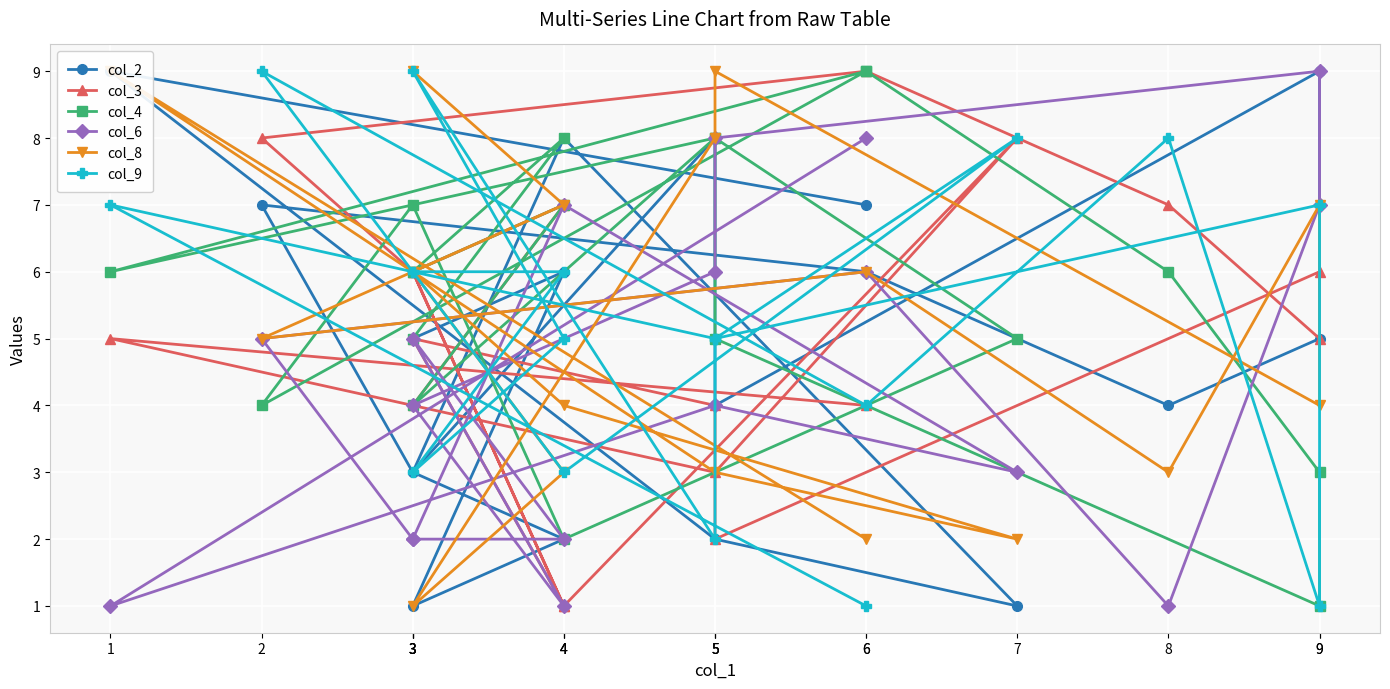

Reading left to right, extract all data points from this chart.

col_2: 3=5	4=6	3=1	4=2	3=3	5=8	5=4	9=9	9=5	8=4	6=6	2=7	3=3	4=8	7=1	5=2	1=9	6=7
col_3: 3=4	4=7	3=6	4=1	3=5	5=4	5=2	9=6	9=5	8=7	6=9	2=8	3=6	4=1	7=8	5=3	1=5	6=4
col_4: 3=5	4=8	3=6	4=7	3=4	5=8	5=5	9=1	9=3	8=6	6=9	2=4	3=7	4=2	7=5	5=8	1=6	6=9
col_6: 3=2	4=2	3=5	4=1	3=4	5=6	5=8	9=9	9=7	8=1	6=6	2=5	3=2	4=7	7=3	5=4	1=1	6=8
col_8: 3=9	4=7	3=6	4=3	3=1	5=8	5=9	9=4	9=7	8=3	6=6	2=5	3=6	4=4	7=2	5=3	1=9	6=2
col_9: 3=6	4=6	3=3	4=5	3=9	5=2	5=5	9=7	9=1	8=8	6=4	2=9	3=6	4=3	7=8	5=5	1=7	6=1